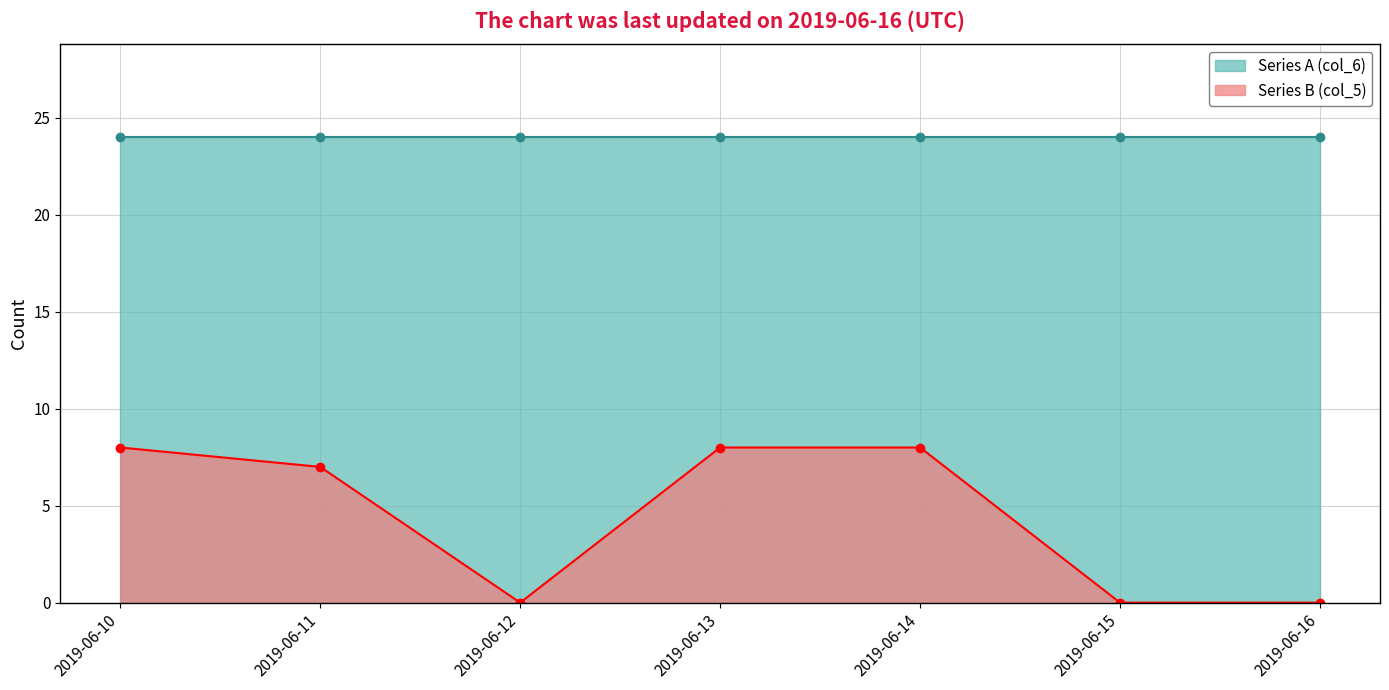

What is the sum of the values at 2019-06-13 and 2019-06-10?

16